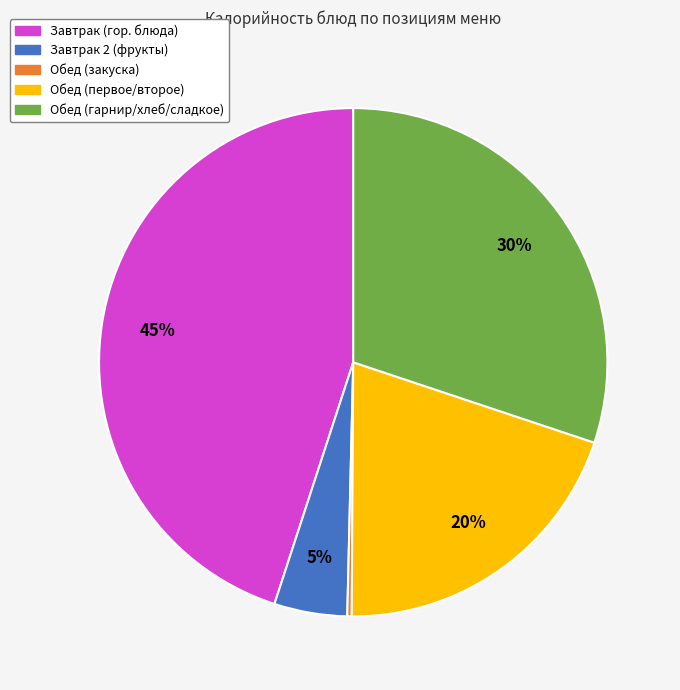

To the nearest percent, what is the difference between the largest and smallest slice percentages?

45%